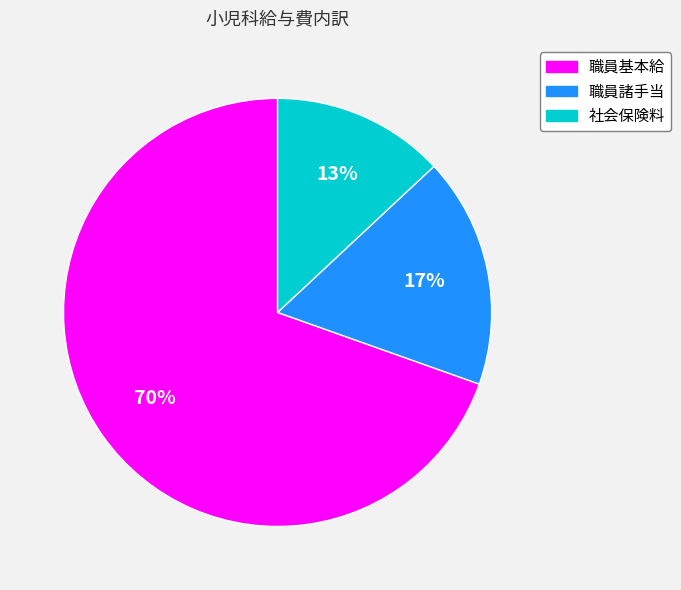

Which slice represents more than half of the pie?

職員基本給